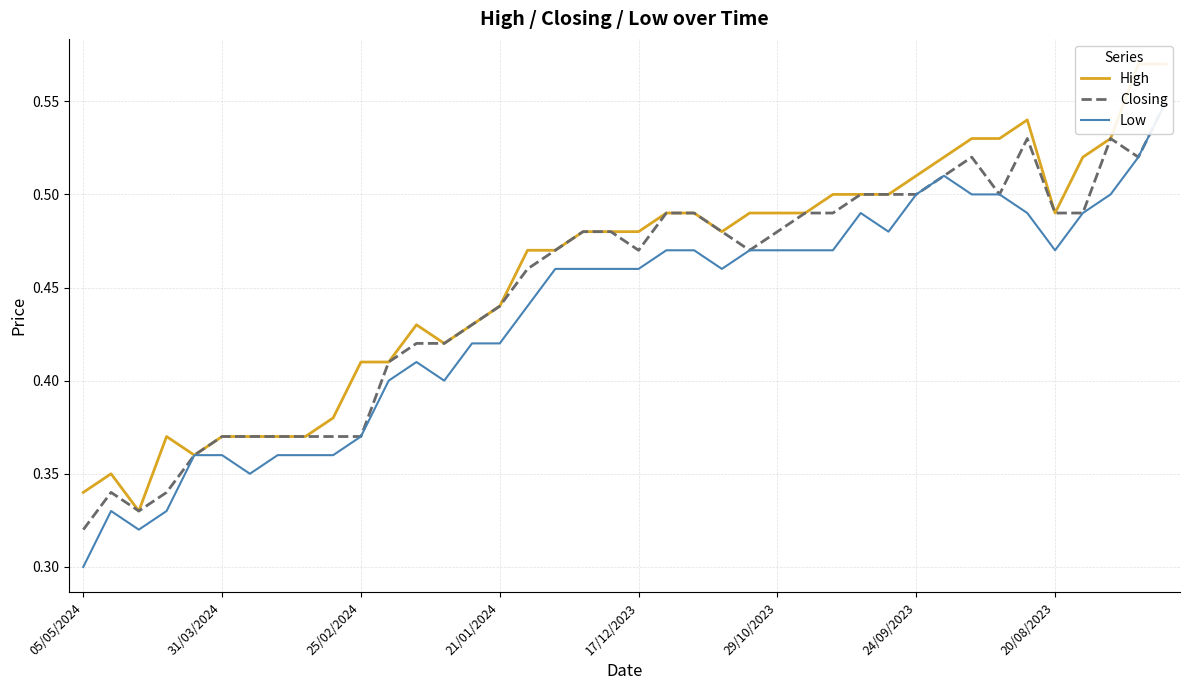

Count the Low values in the range 0 to 1.

40